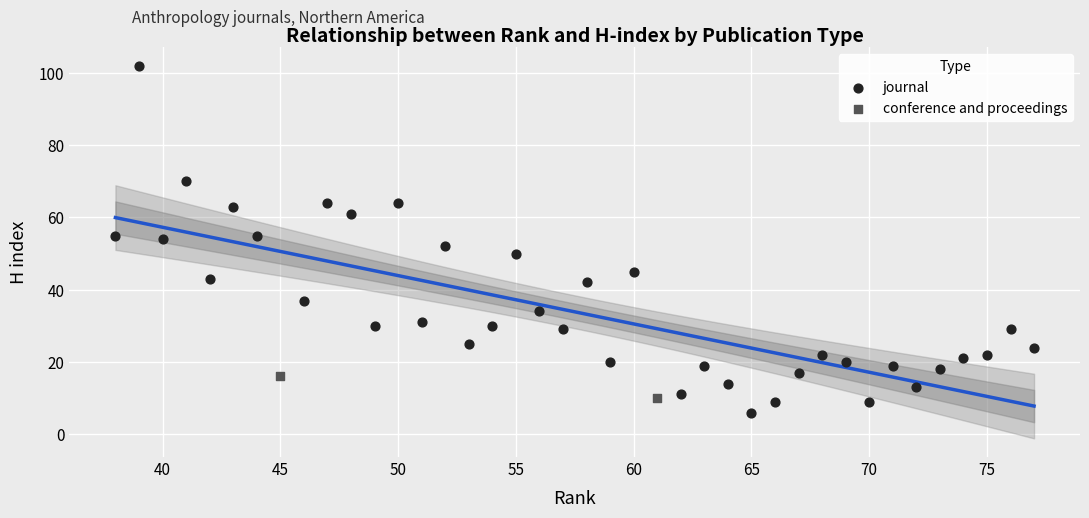

What are all the series names shown in the legend?

journal, conference and proceedings